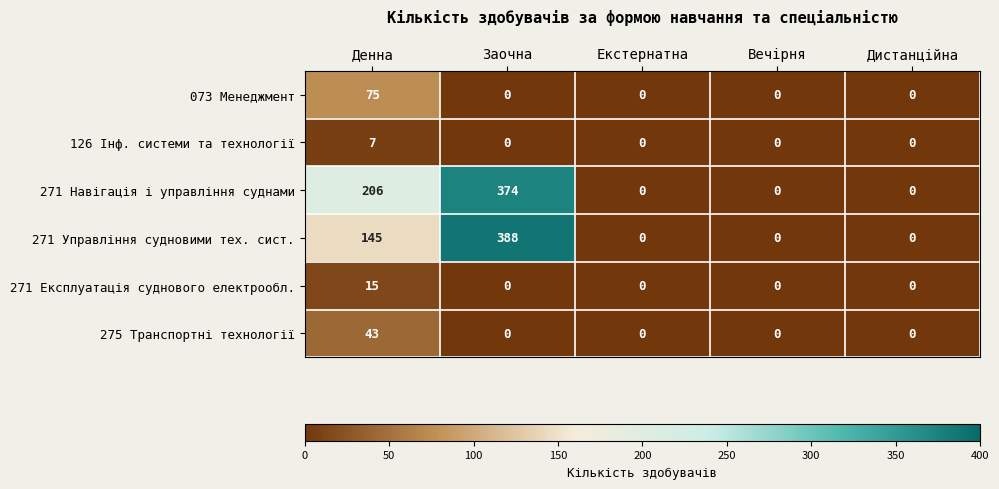

Which series has the largest range (max minus min)?

271 Управління судновими тех. сист.